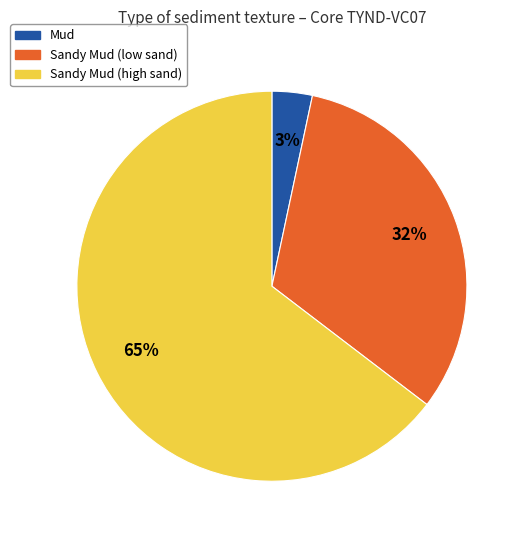

Is there a majority slice in this chart?

Yes